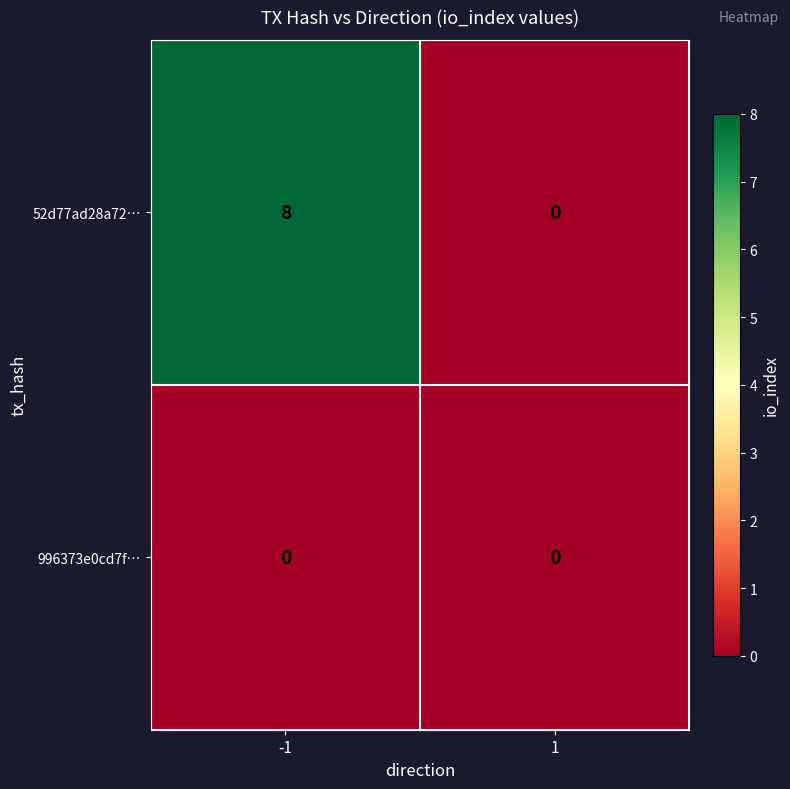

Is it true that 52d77ad28a72… equals 0 at 1?

True